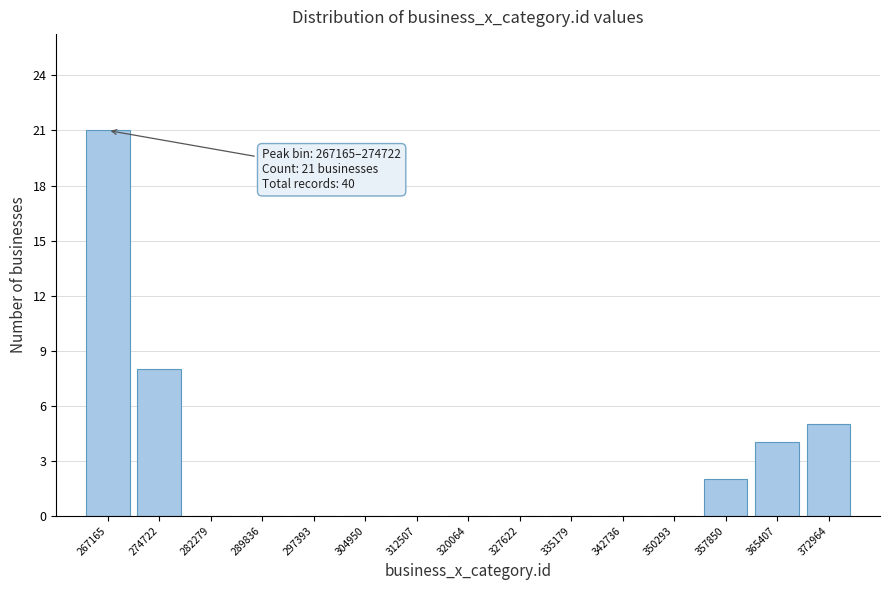

Reading right to left, extract all data points from this chart.

372964=5	365407=4	357850=2	350293=0	342736=0	335179=0	327622=0	320064=0	312507=0	304950=0	297393=0	289836=0	282279=0	274722=8	267165=21